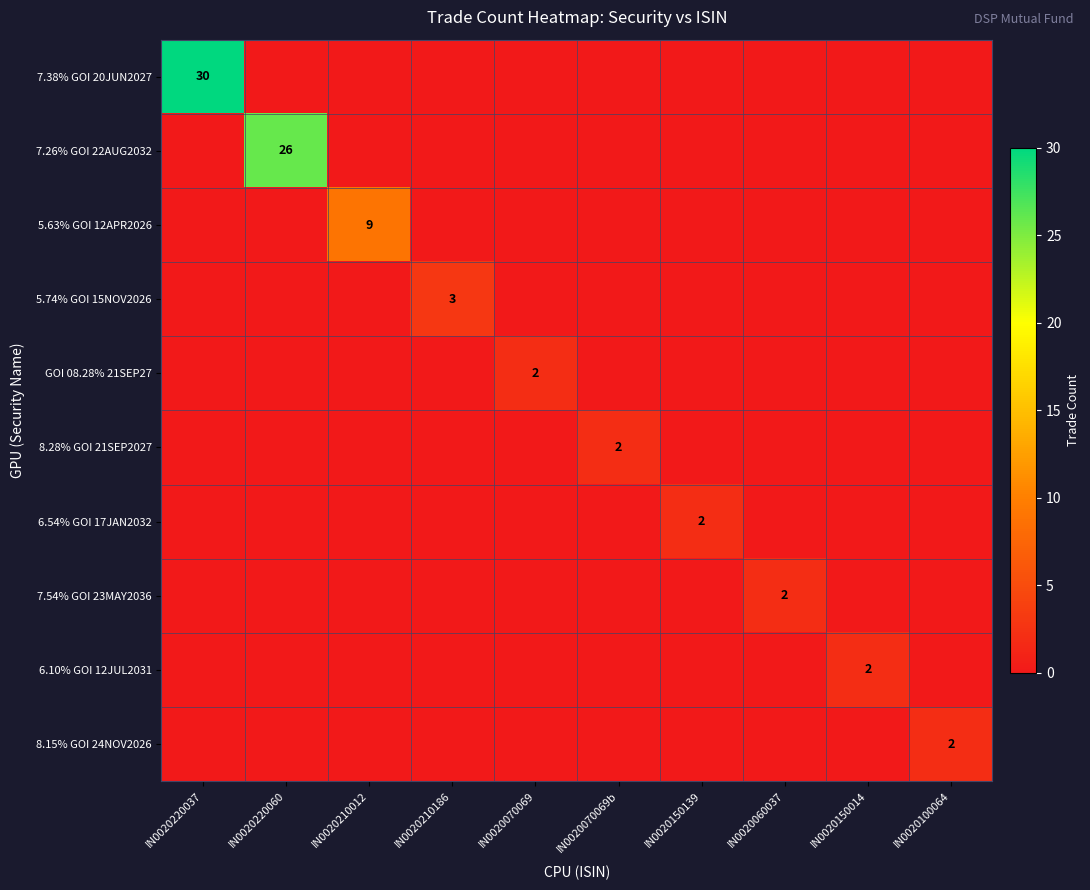

At which label does 5.63% GOI 12APR2026 reach its minimum?

IN0020220037